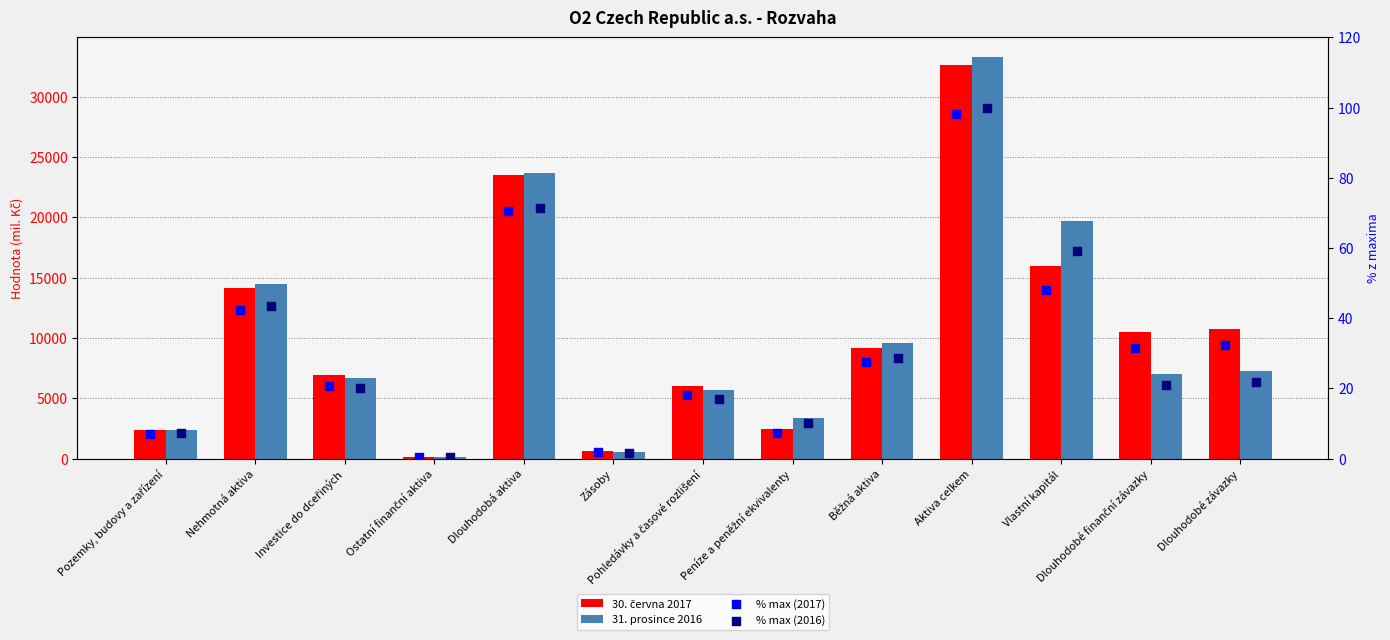

What are all the series names shown in the legend?

30. června 2017, 31. prosince 2016, % max (2017), % max (2016)